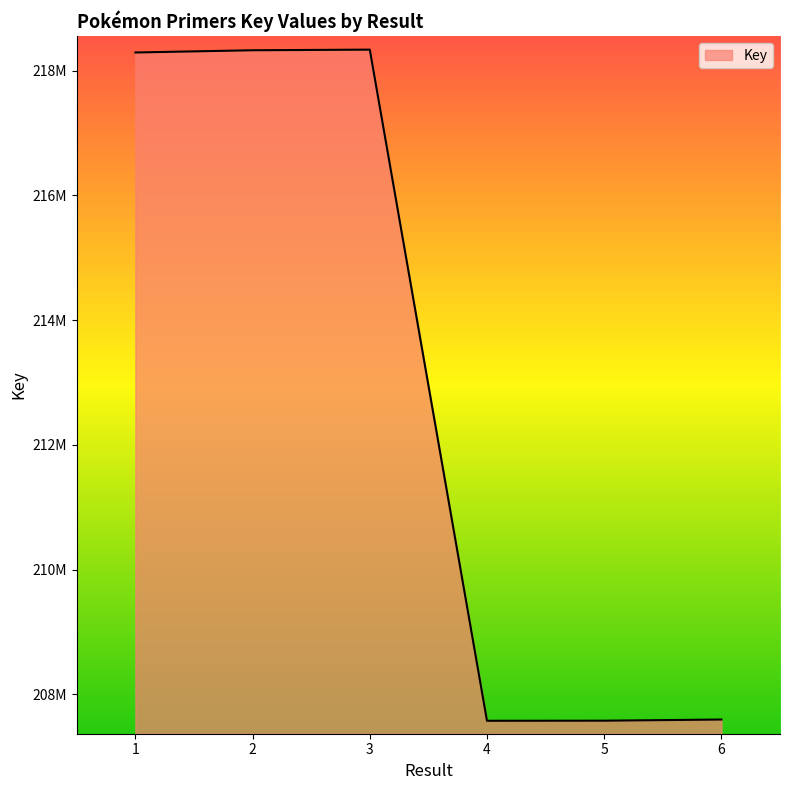

List the labels in order of value, smallest first.

4, 5, 6, 1, 2, 3